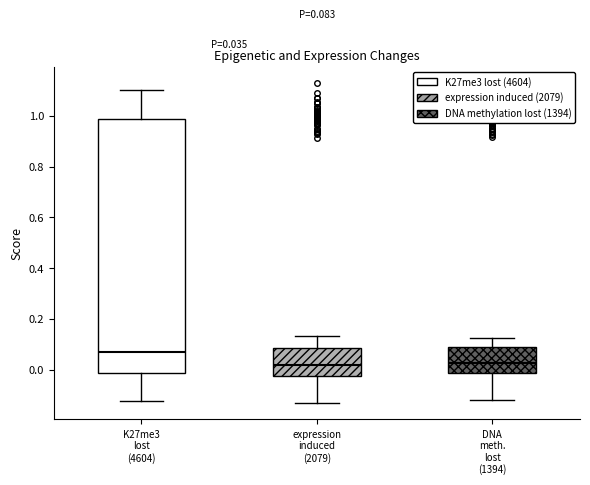

Comparing the boxes themselves (not the whiskers), which one is the tallest?

K27me3 lost (4604)